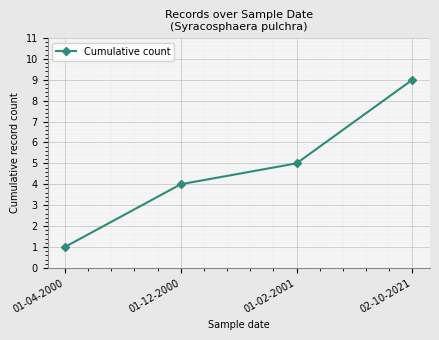

Reading left to right, transcribe all the data shown in this chart.

01-04-2000=1	01-12-2000=4	01-02-2001=5	02-10-2021=9